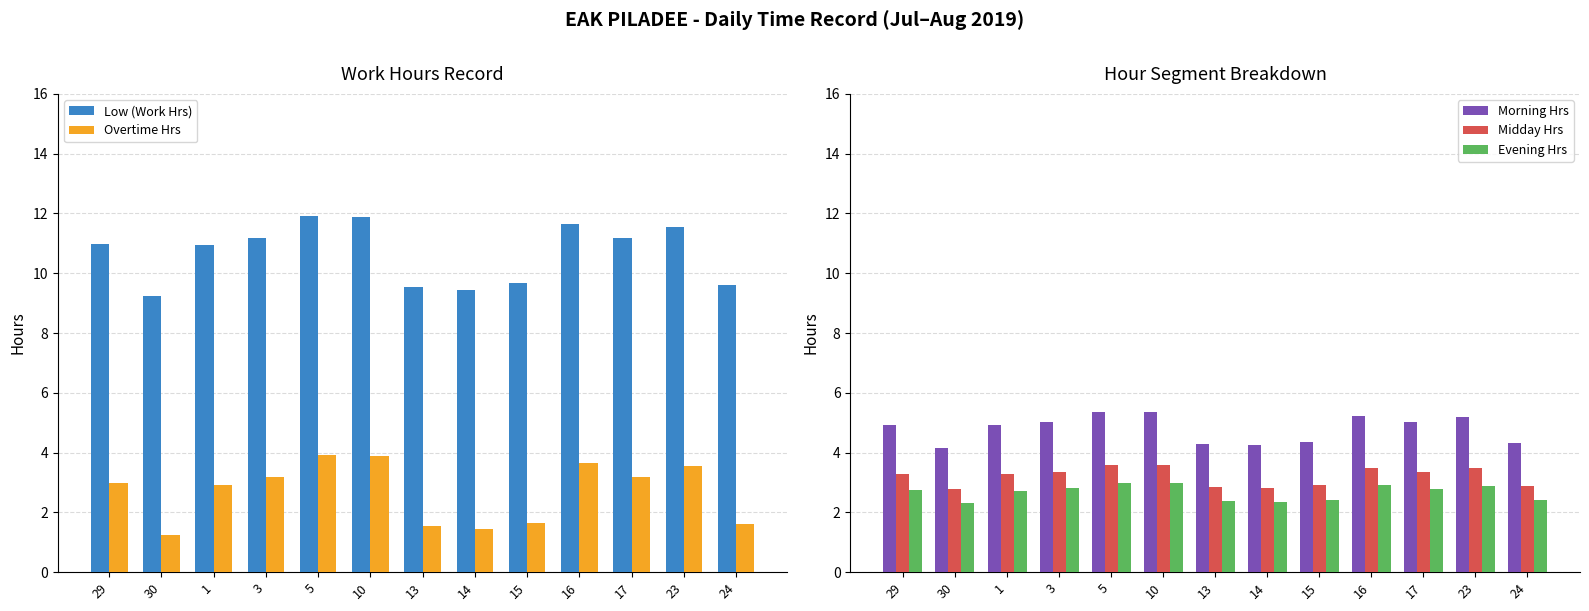

What is the highest value of the Midday Hrs series?

3.6